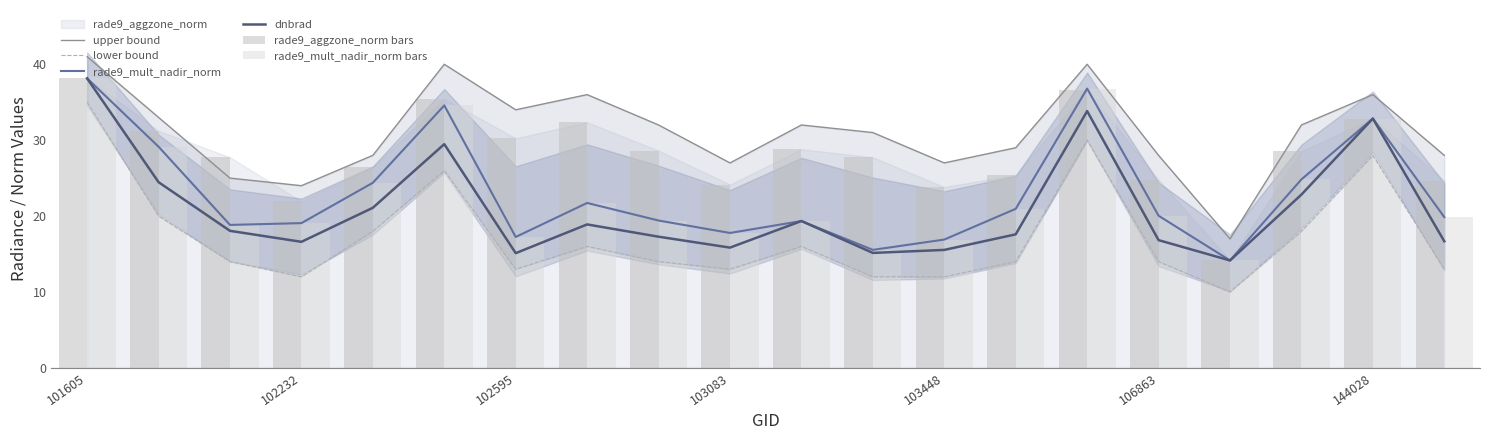

What is the highest value of the rade9_mult_nadir_norm series?

38.1